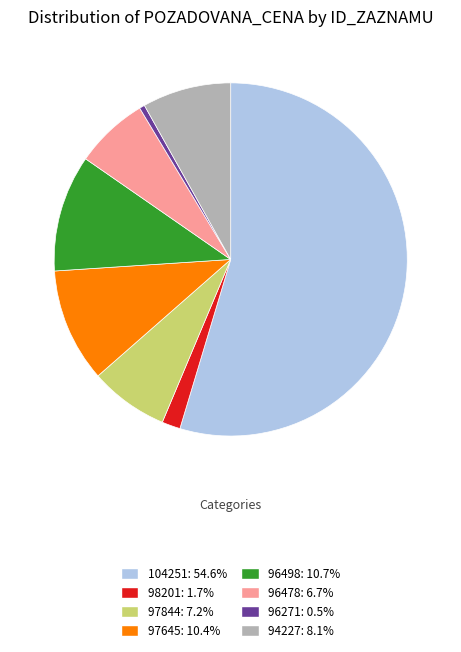

What is the majority slice?

104251